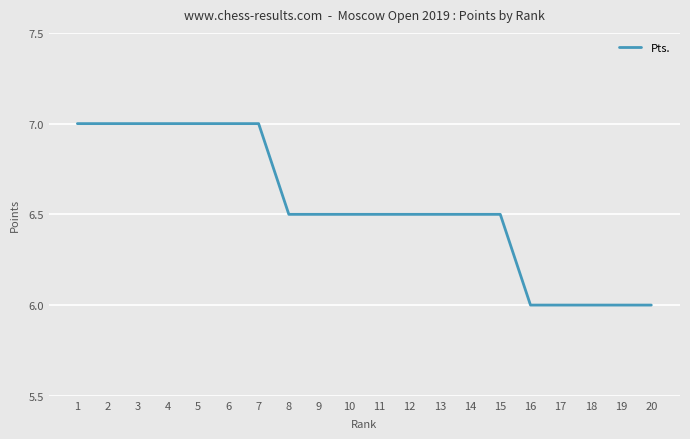

Read the value at 8.

6.5